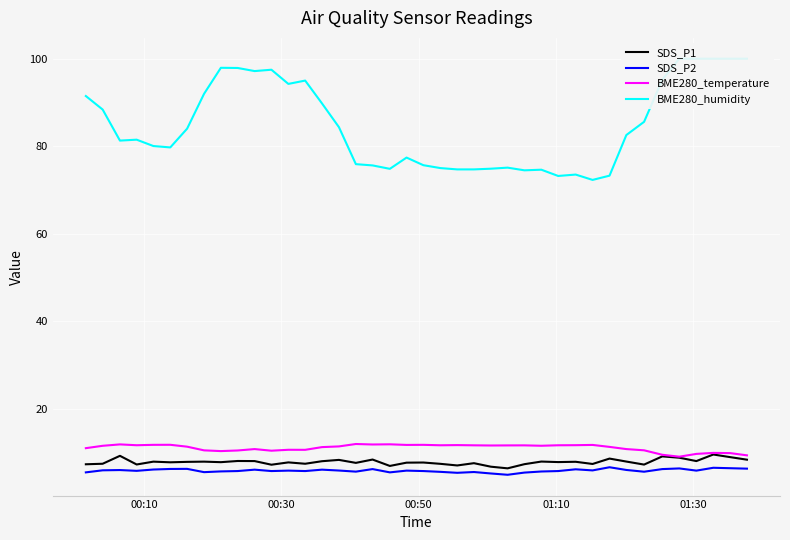

Reading left to right, list all the values displayed in this chart.

SDS_P1: 7.3	7.5	9.3	7.3	8.0	7.8	7.9	8.0	7.8	8.1	8.1	7.2	7.8	7.5	8.1	8.3	7.7	8.4	7.0	7.7	7.8	7.5	7.1	7.6	6.8	6.4	7.4	8.0	7.8	7.9	7.4	8.7	8.0	7.3	9.2	8.8	8.1	9.6	9.0	8.4
SDS_P2: 5.5	6.0	6.0	5.8	6.2	6.3	6.3	5.5	5.7	5.8	6.1	5.8	5.9	5.8	6.1	5.9	5.7	6.2	5.5	5.9	5.8	5.6	5.4	5.6	5.2	5.0	5.5	5.7	5.8	6.2	6.0	6.7	6.0	5.7	6.2	6.4	5.9	6.5	6.5	6.3
BME280_temperature: 11.0	11.6	11.9	11.7	11.8	11.8	11.4	10.5	10.4	10.5	10.8	10.4	10.7	10.7	11.3	11.4	12.0	11.9	11.9	11.8	11.8	11.7	11.7	11.7	11.6	11.7	11.7	11.6	11.7	11.7	11.8	11.3	10.8	10.5	9.5	9.1	9.7	9.9	9.9	9.4
BME280_humidity: 91.5	88.4	81.3	81.5	80.0	79.7	84.0	92.0	97.9	97.9	97.2	97.5	94.2	95.0	89.8	84.4	75.9	75.6	74.8	77.4	75.7	75.0	74.7	74.7	74.9	75.1	74.5	74.6	73.2	73.5	72.3	73.3	82.6	85.6	95.2	100.0	100.0	100.0	100.0	100.0